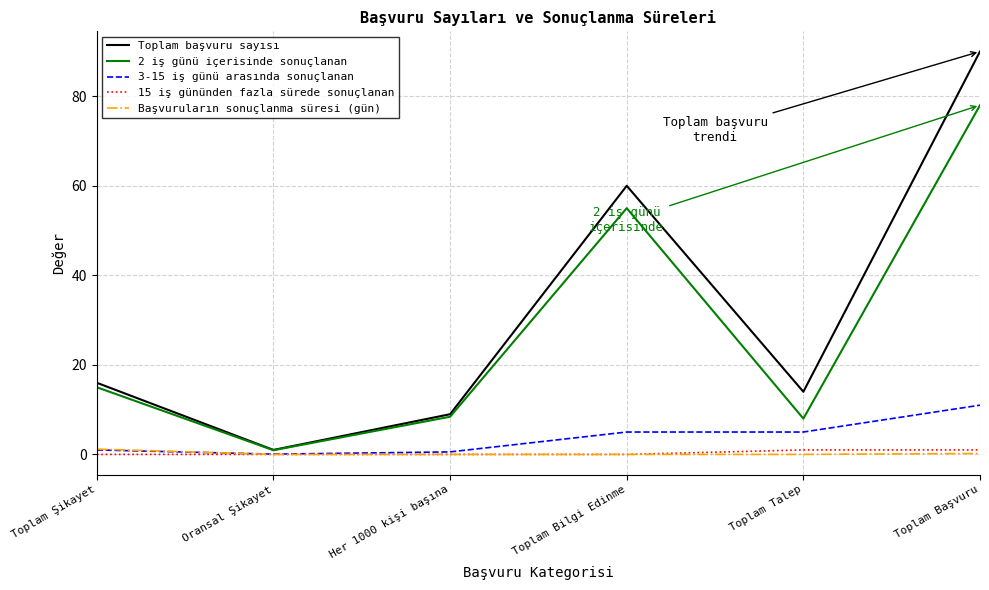

What is the spread (max minus min) of values at Toplam Bilgi Edinme?

60.0